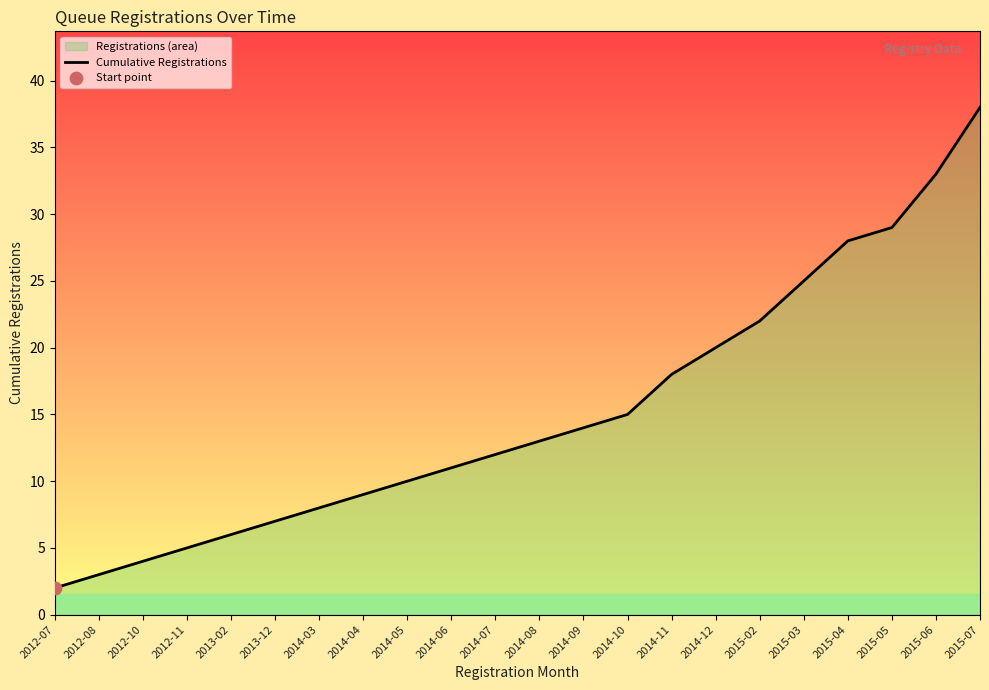

Approximately how many times larger is the value at 2012-07 compared to 2015-02?

0.1